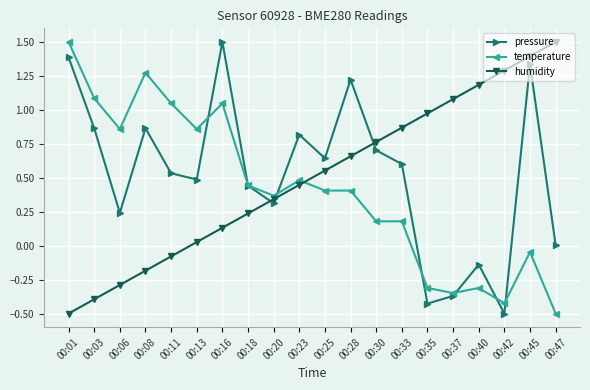

What is the maximum value for temperature?

1.5